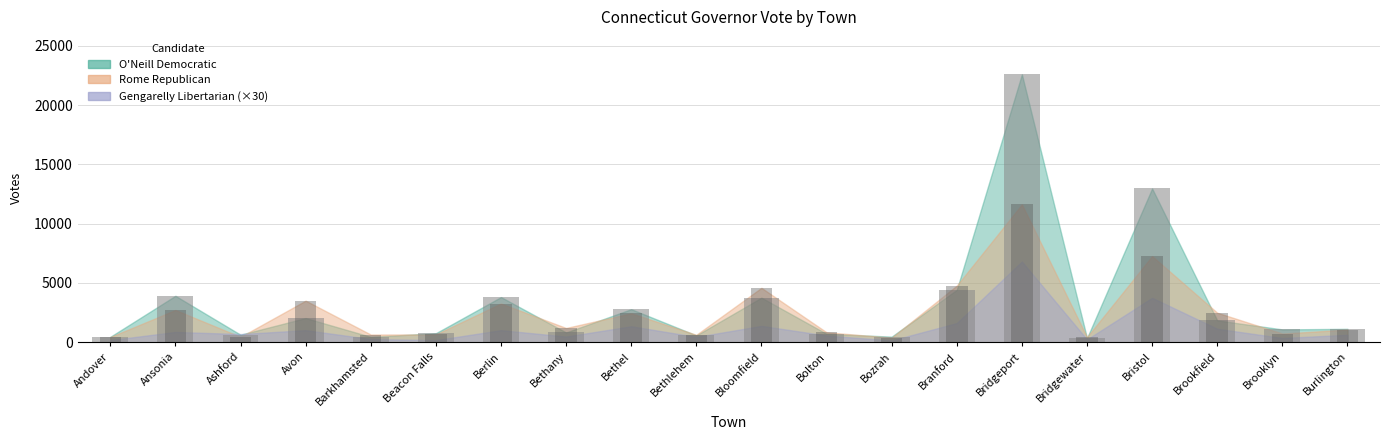

How many bars are there in each group?

2